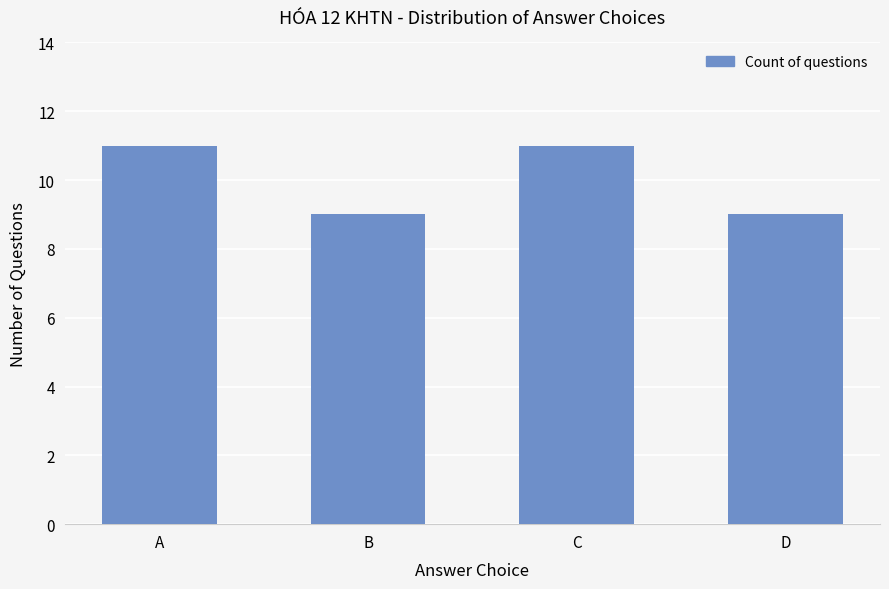

Count the values in the range 9 to 11.

4